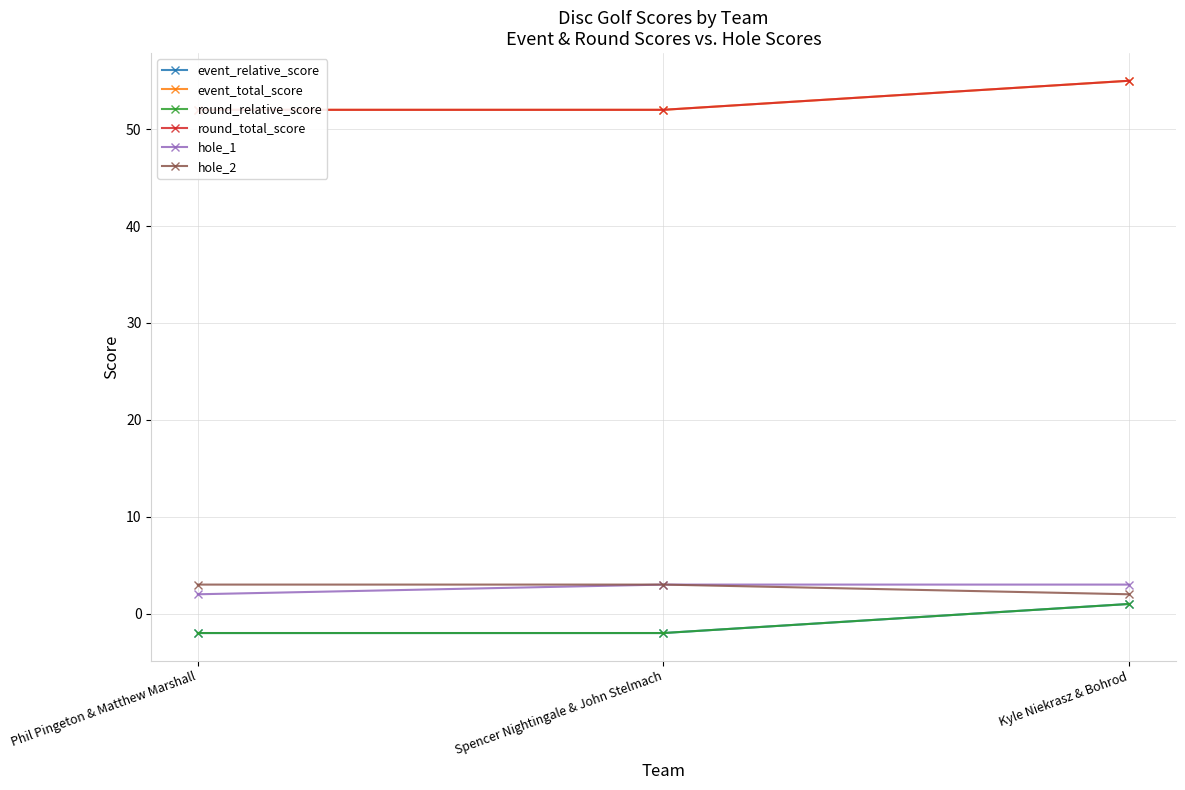

Is this an area chart (filled region under the line)?

No